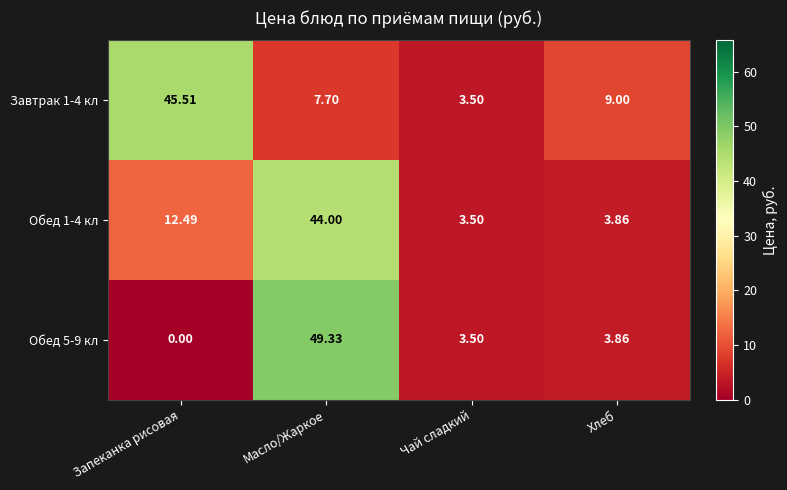

At which category is the sum across all series the highest?

Масло/Жаркое